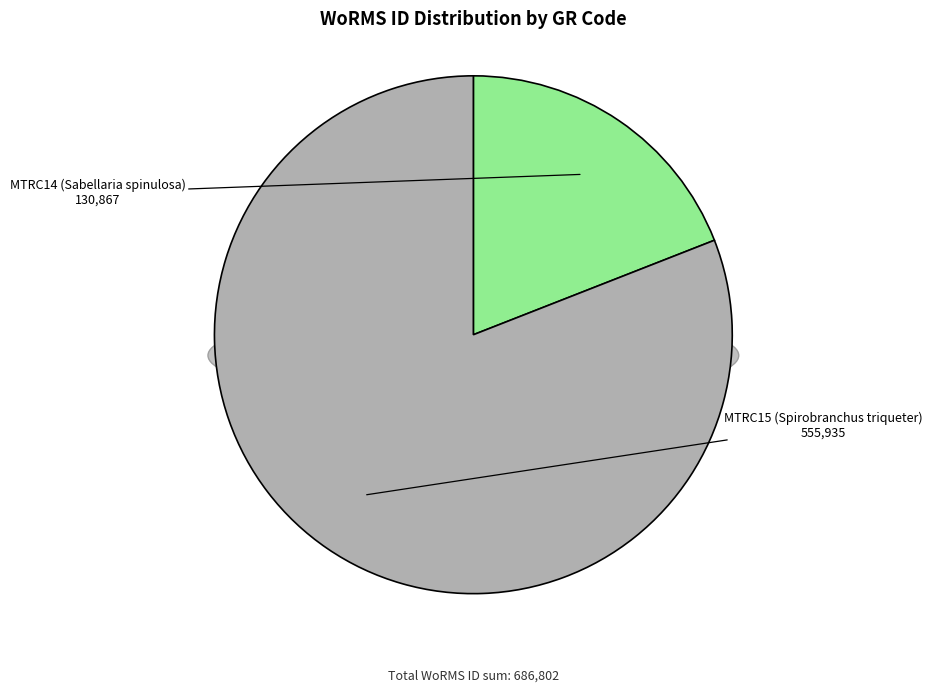

How many segments does this pie chart have?

2